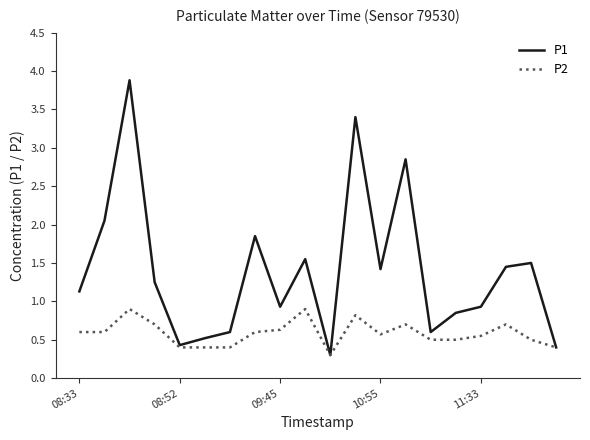

Rank the series by their average value, from highest to lowest.

P1, P2